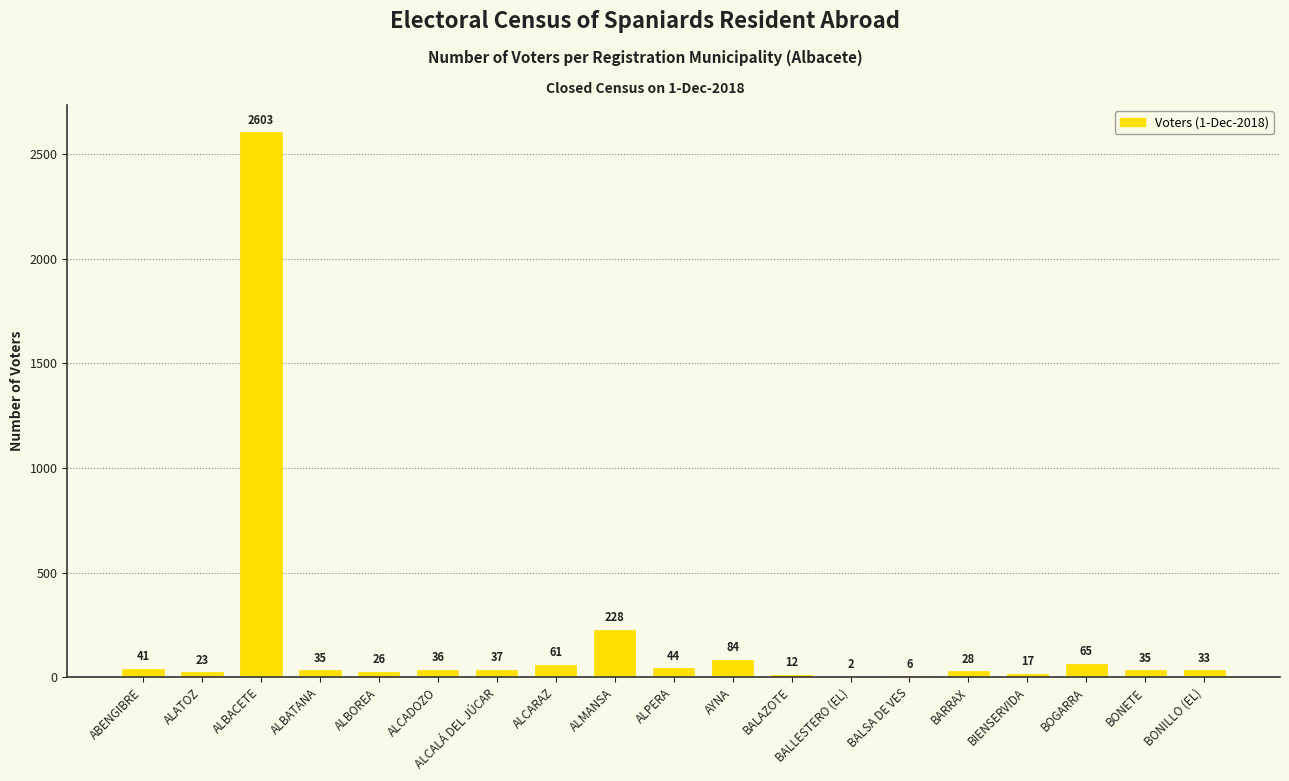

Reading left to right, transcribe all the data shown in this chart.

ABENGIBRE=41	ALATOZ=23	ALBACETE=2603	ALBATANA=35	ALBOREA=26	ALCADOZO=36	ALCALÁ DEL JÚCAR=37	ALCARAZ=61	ALMANSA=228	ALPERA=44	AYNA=84	BALAZOTE=12	BALLESTERO (EL)=2	BALSA DE VES=6	BARRAX=28	BIENSERVIDA=17	BOGARRA=65	BONETE=35	BONILLO (EL)=33